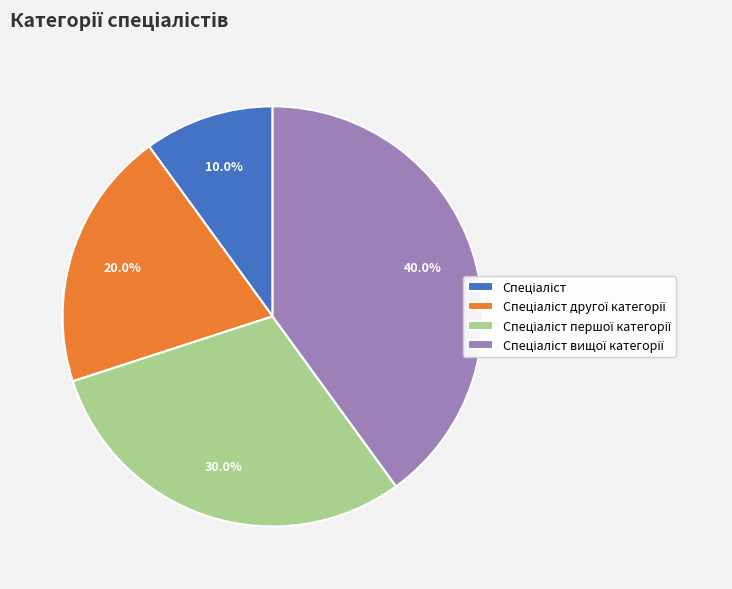

To the nearest percent, what is the average slice percentage?

25%